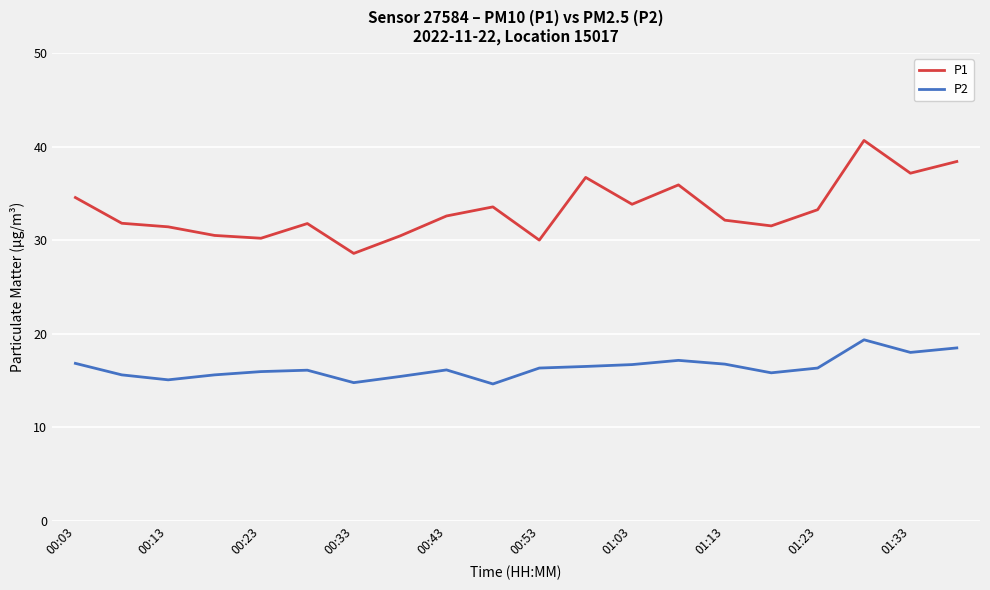

Which series has the largest total across all categories?

P1